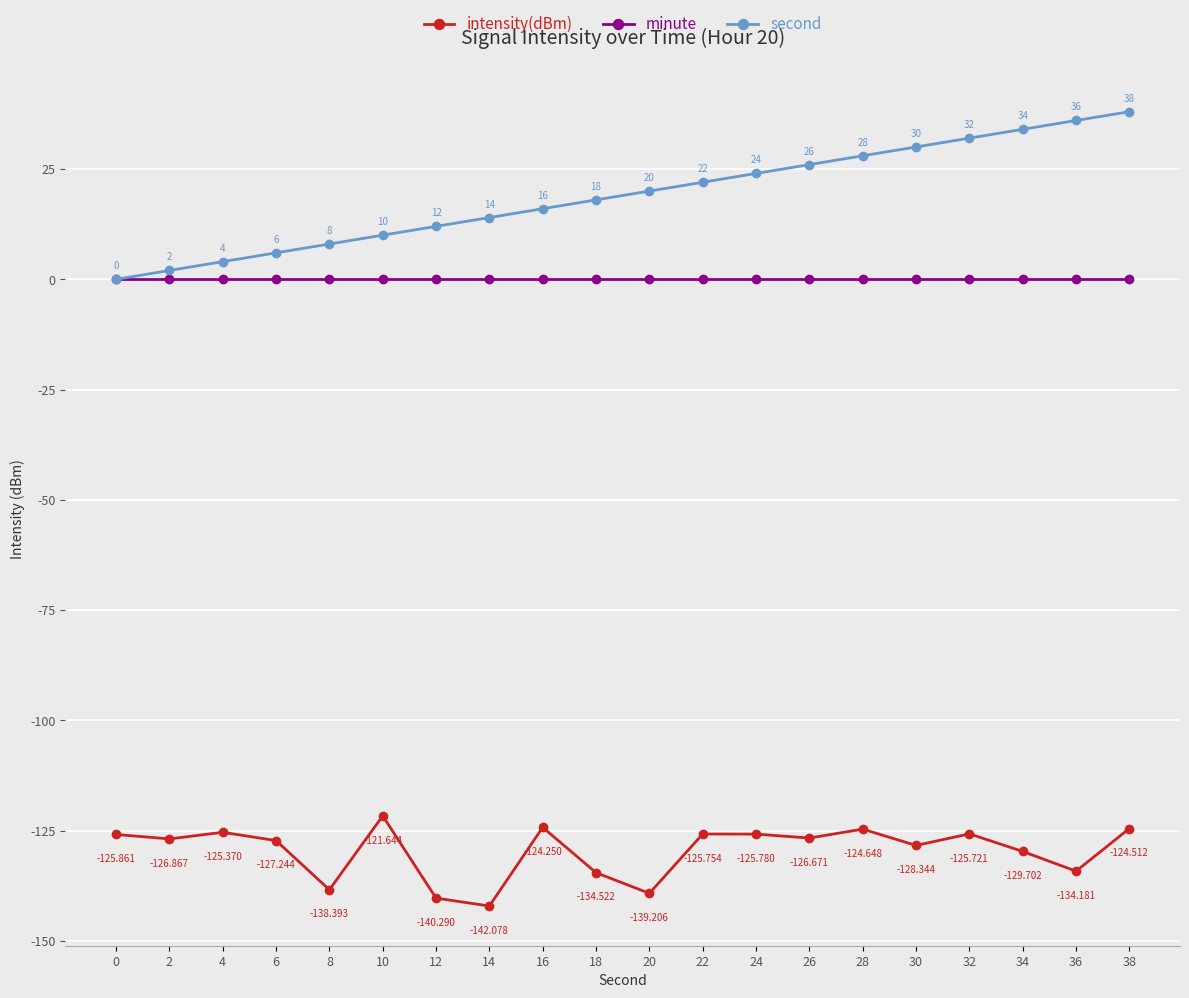

Which series has the largest total across all categories?

second